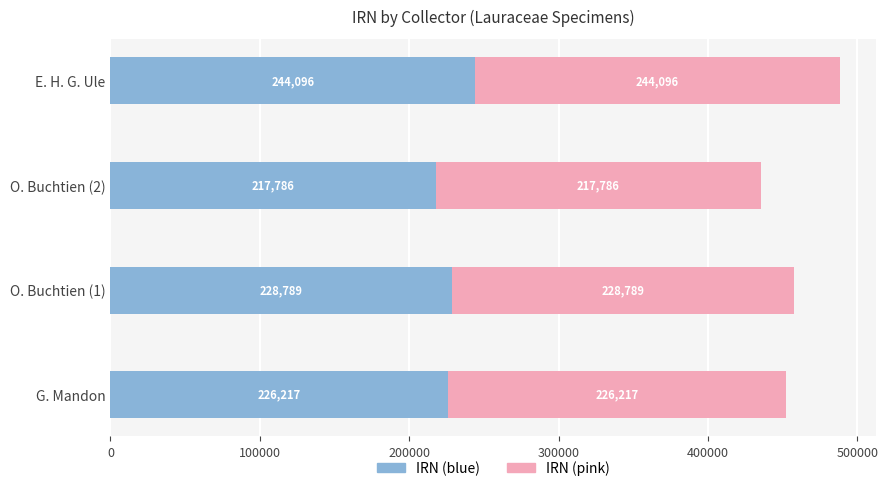

What is the total value across all series at E. H. G. Ule?

488192